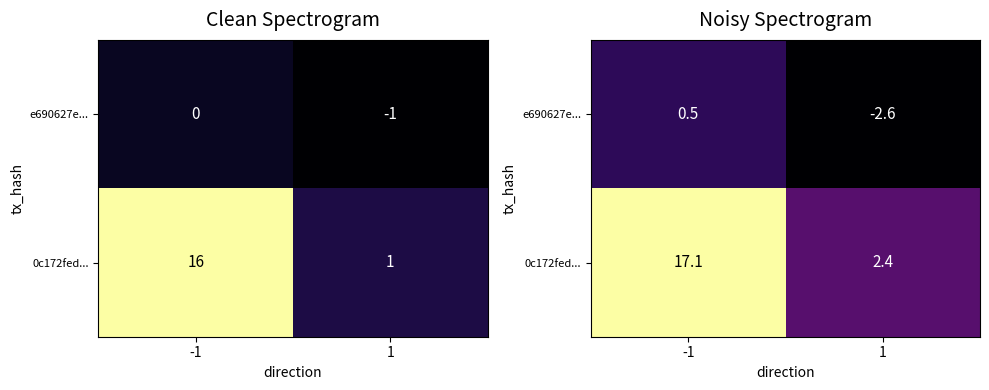

Which series changed the most between -1 and 1?

0c172fed...